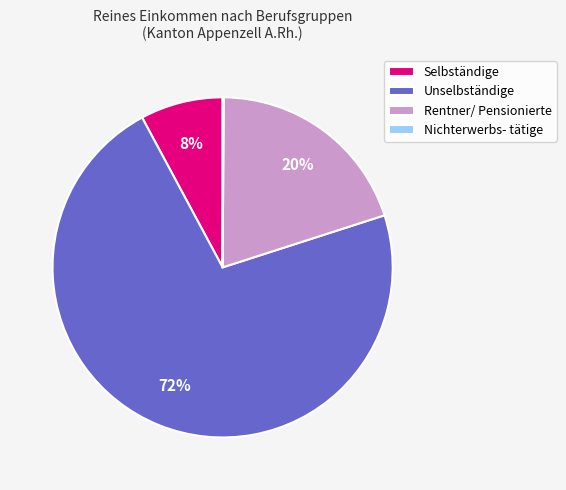

Which category accounts for the majority?

Unselbständige